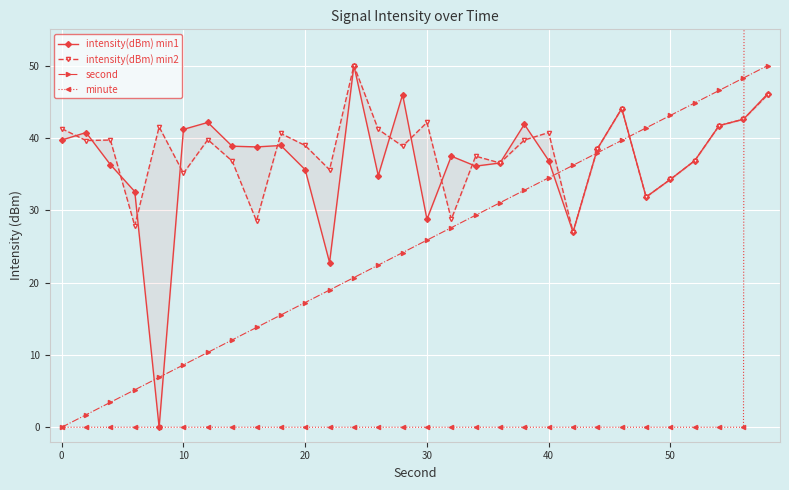

True or false: second has more than 0 points higher than both neighbors.

False